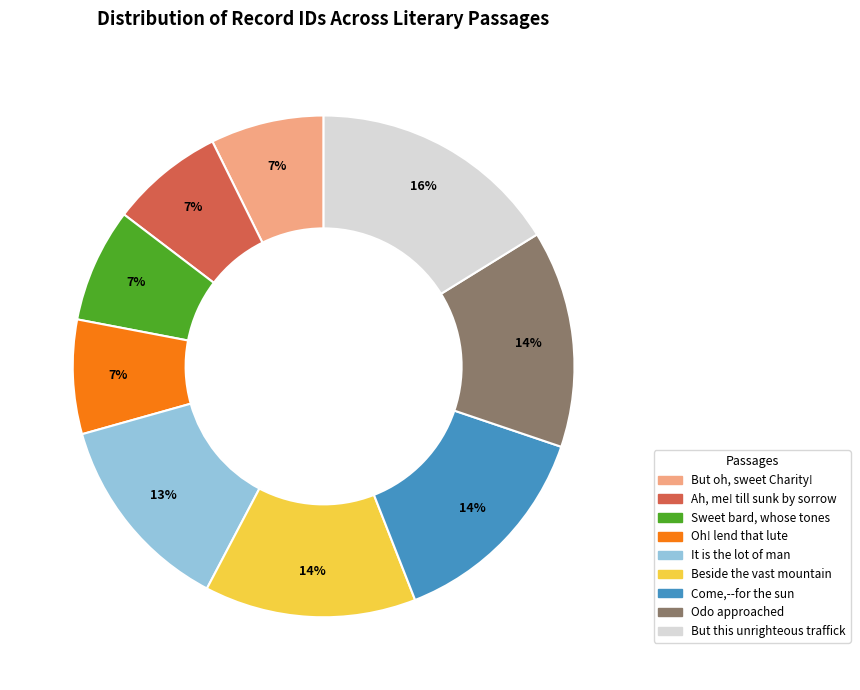

How many slices are in this pie chart?

9